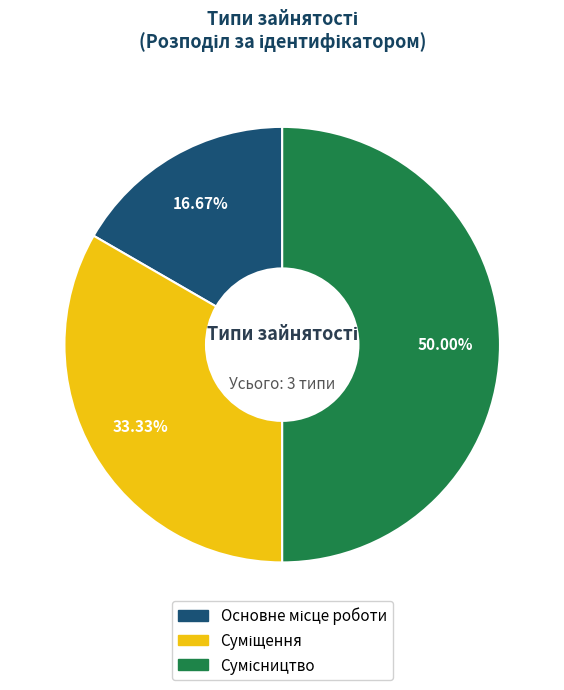

To the nearest percent, what portion does Сумісництво represent?

50%